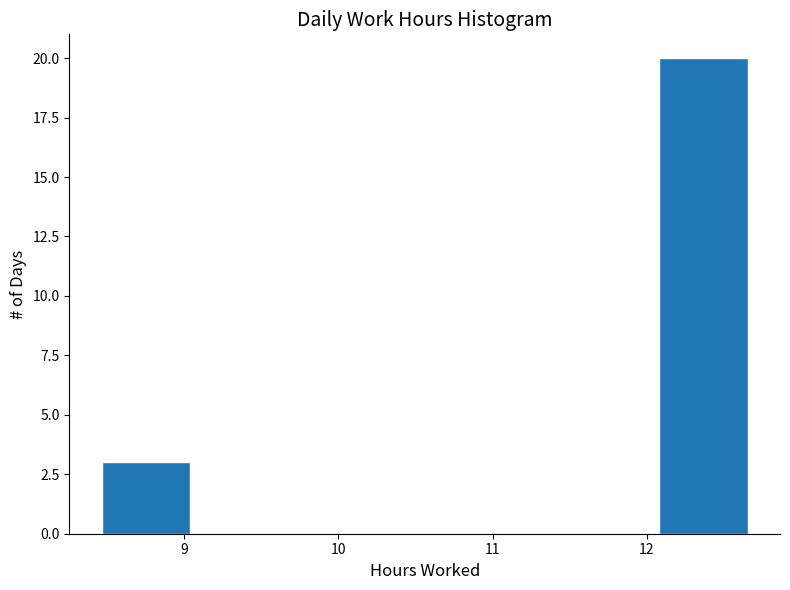

How tall is the bar that spans 8.5 to 9.1 on the x-axis? Neither the bar edges nor the heights are printed on the chart, so give them approximately, as read against the axes.

3